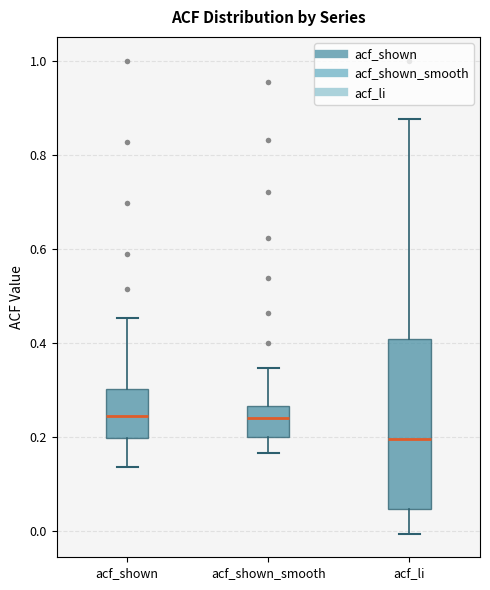

Reading left to right, read every box against the y-axis: the position of its median line, the range the box covers, and the ends of its whiskers. The values are not printed on the chart, so give them approximately, as read against the axis.

acf_shown: median 0.24, box 0.20 to 0.30, whiskers 0.14 to 0.46
acf_shown_smooth: median 0.24, box 0.20 to 0.26, whiskers 0.16 to 0.34
acf_li: median 0.20, box 0.04 to 0.40, whiskers 0.00 to 0.88